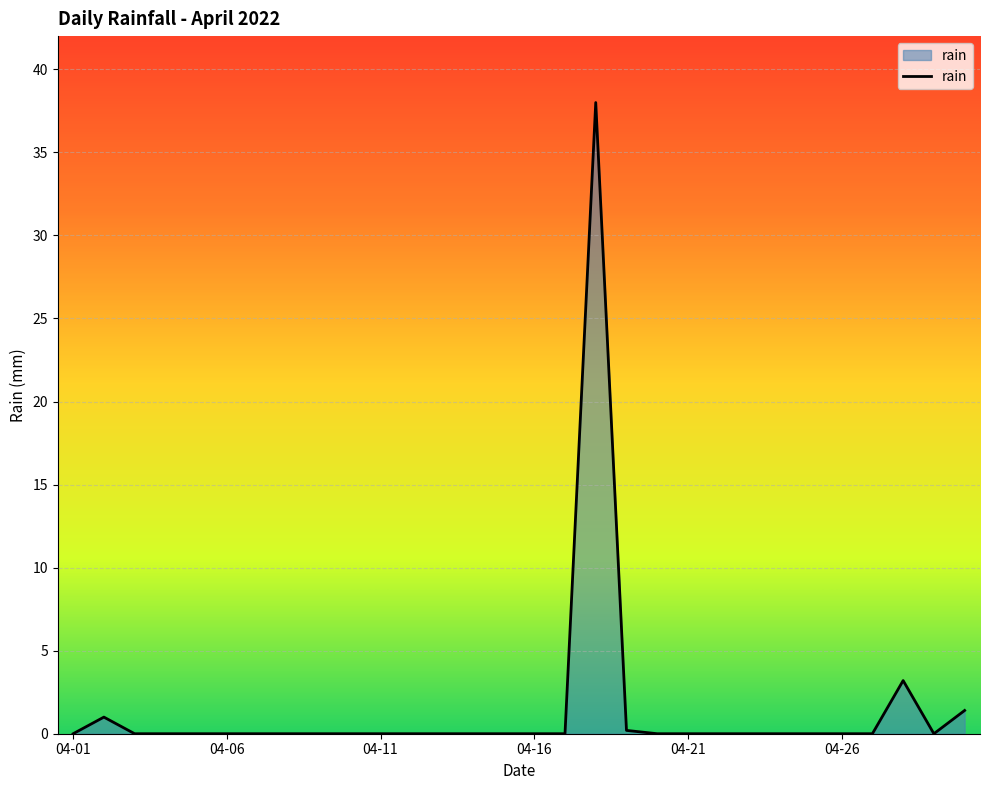

What is the difference between the maximum and minimum values?

38.0